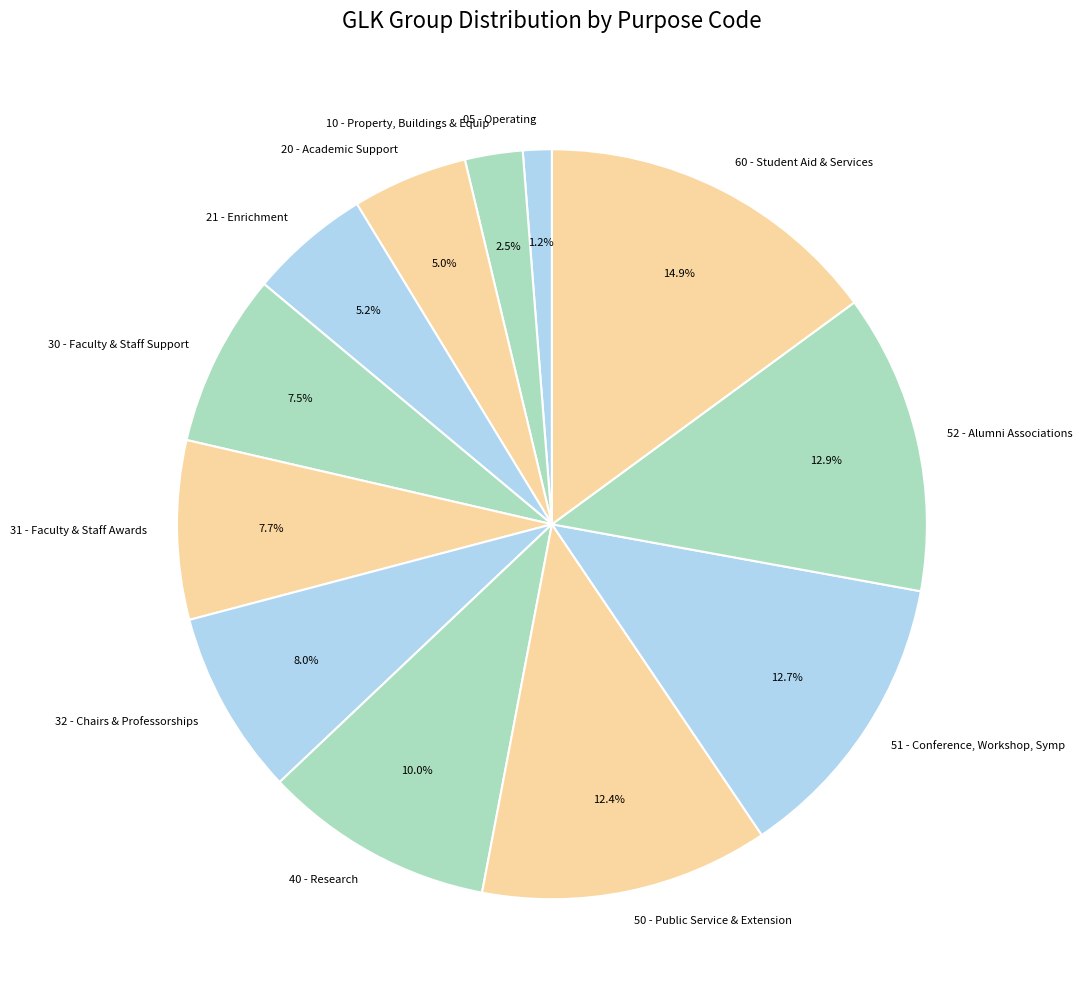

What is the smallest slice in the pie chart?

05 - Operating